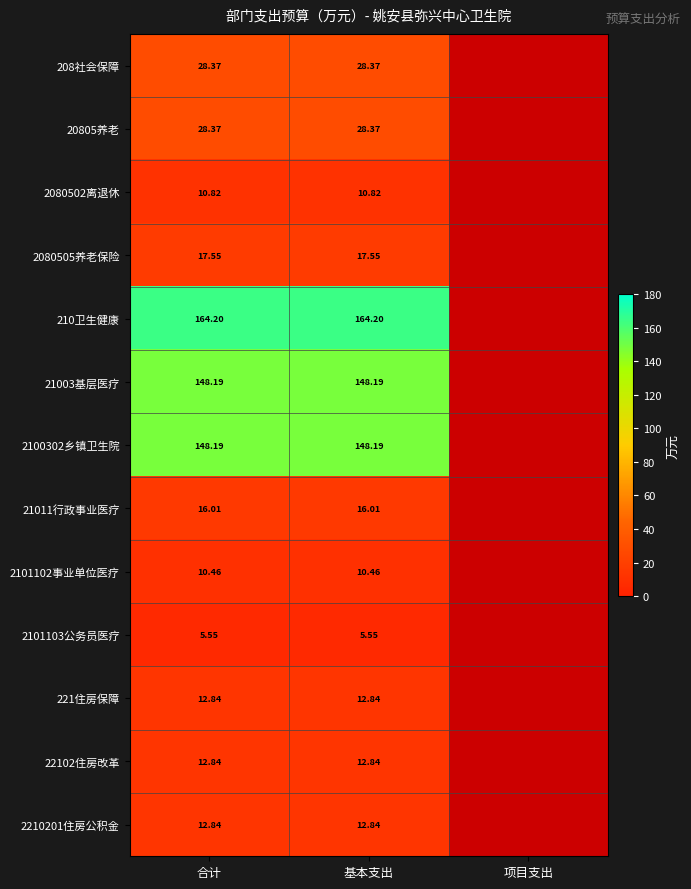

At 项目支出, list the series in order from largest to smallest.

208社会保障, 20805养老, 2080502离退休, 2080505养老保险, 210卫生健康, 21003基层医疗, 2100302乡镇卫生院, 21011行政事业医疗, 2101102事业单位医疗, 2101103公务员医疗, 221住房保障, 22102住房改革, 2210201住房公积金